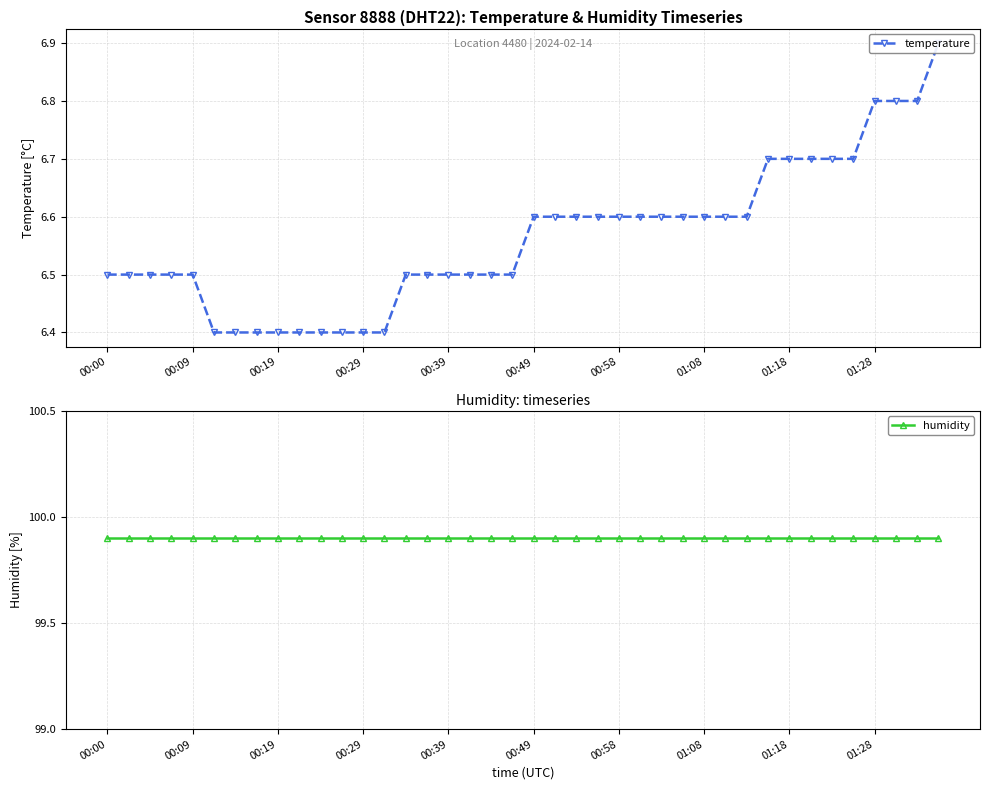

Is the value of temperature at 00:19 greater than the value of humidity at 34?

No